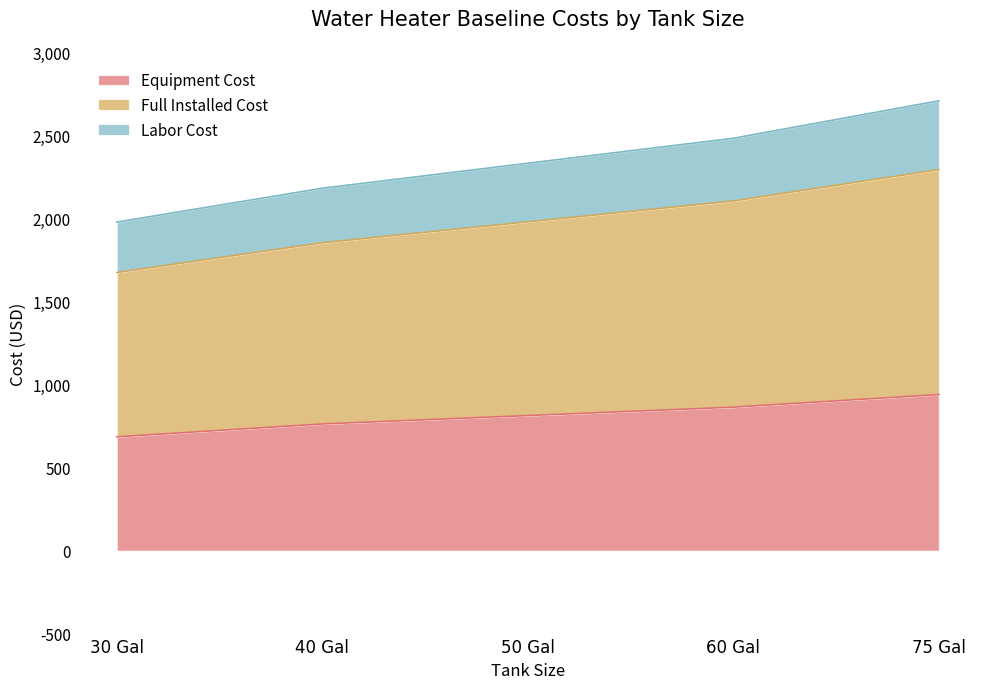

Between 75 Gal and 60 Gal, which is larger?

75 Gal